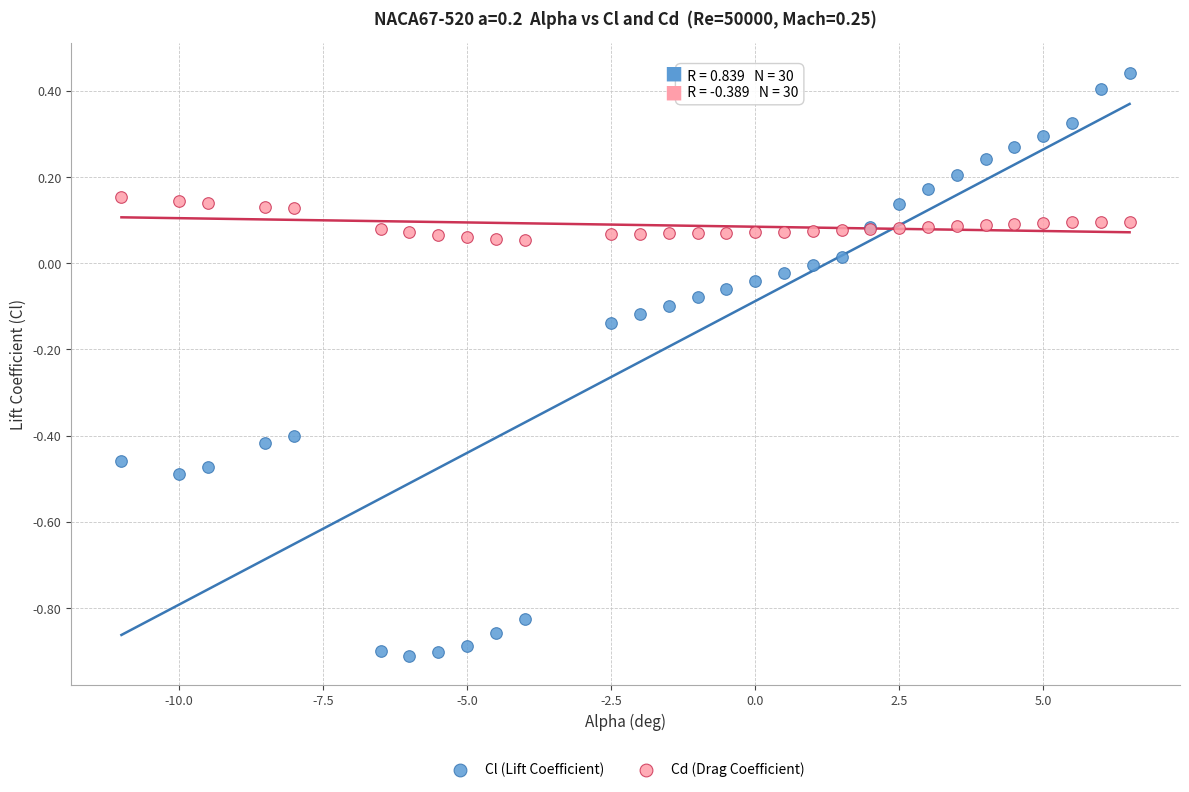

What are all the series names shown in the legend?

Cl (Lift Coefficient), Cd (Drag Coefficient)